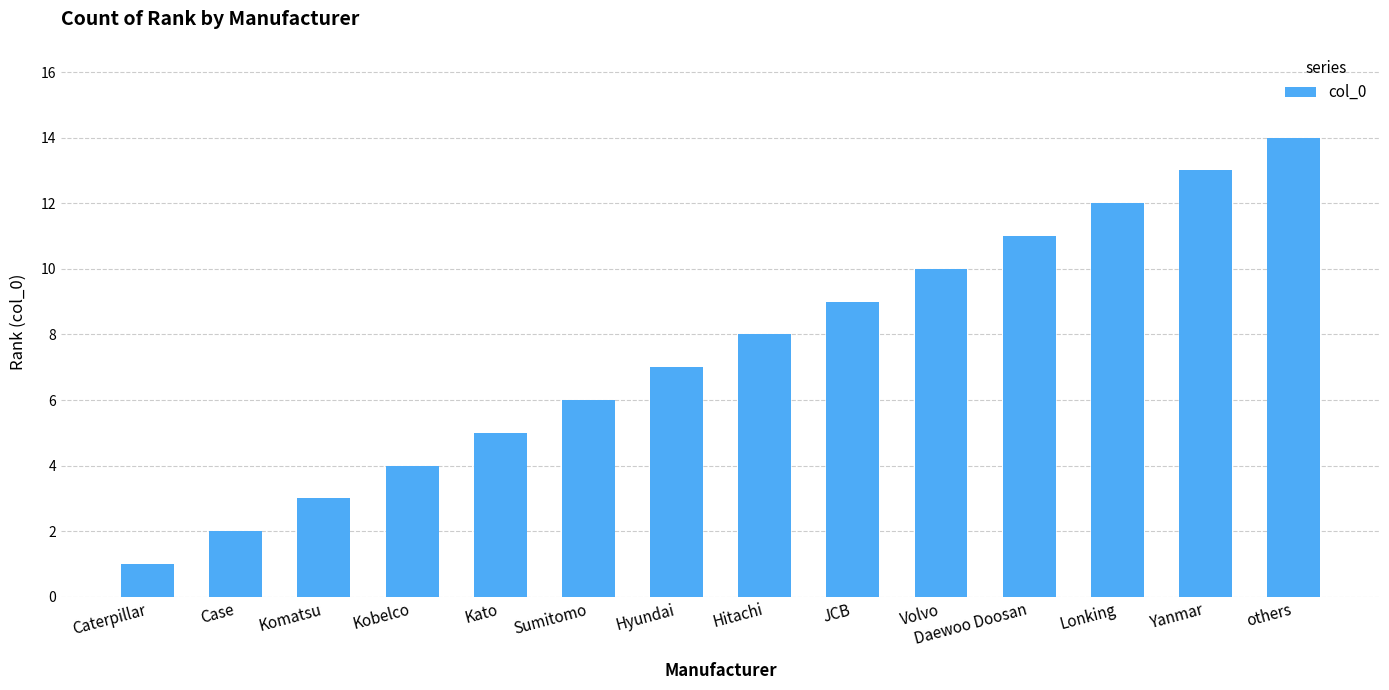

What is the maximum value shown in the chart?

14